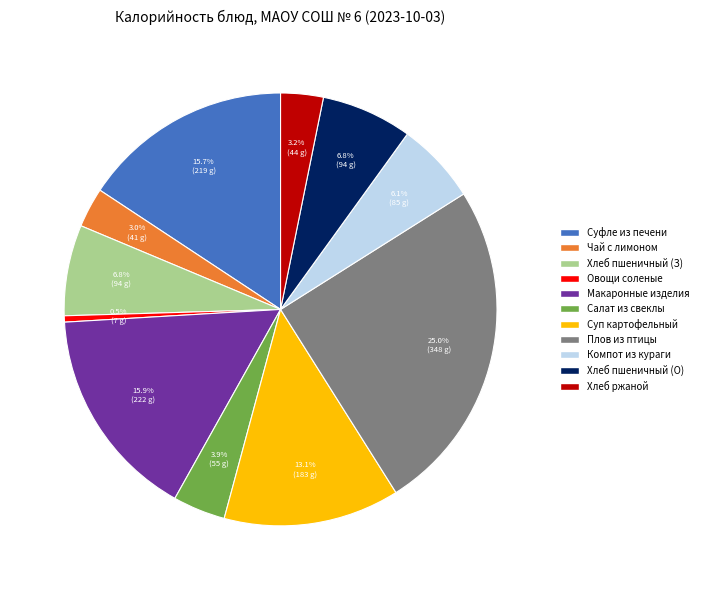

Count the number of slices in the pie.

11